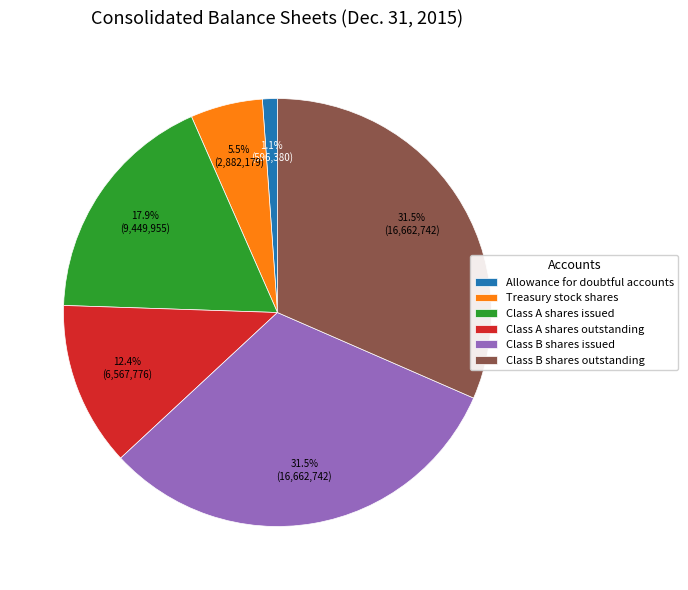

True or false: Allowance for doubtful accounts accounts for 1% of the total.

True